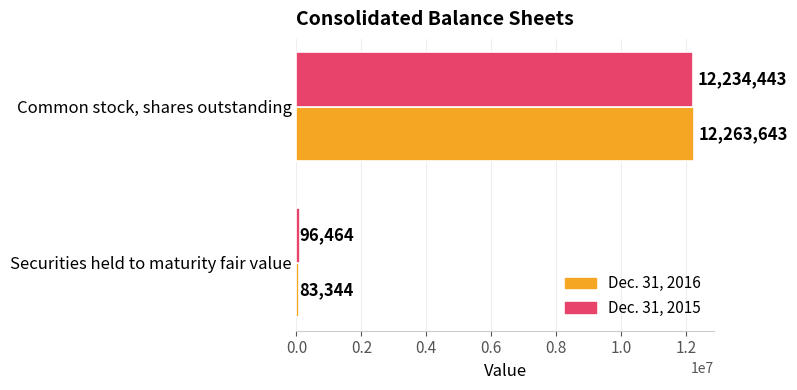

True or false: Dec. 31, 2015 has a value of 18232821 at Common stock, shares outstanding.

False